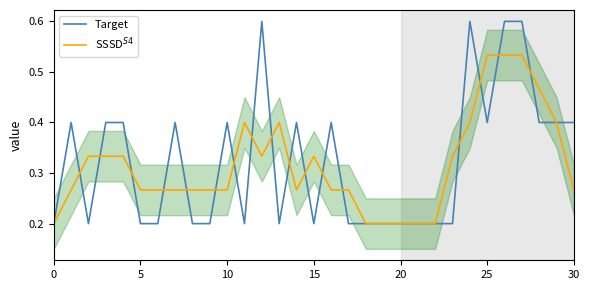

What is the highest value of the Target series?

0.6